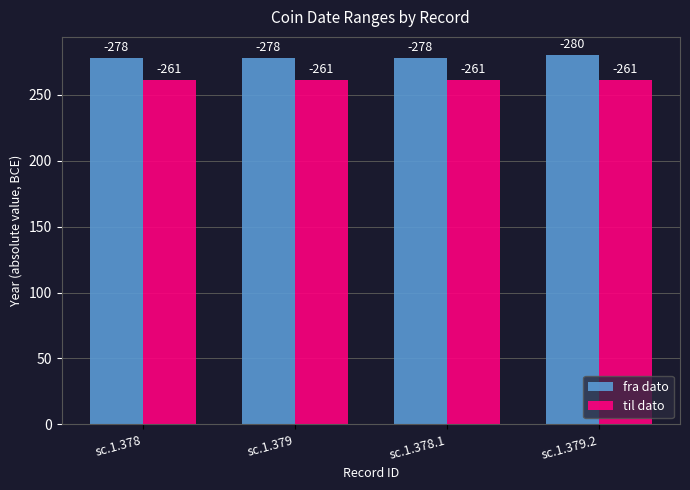

What is the label of the 4th bar from the right?

sc.1.378